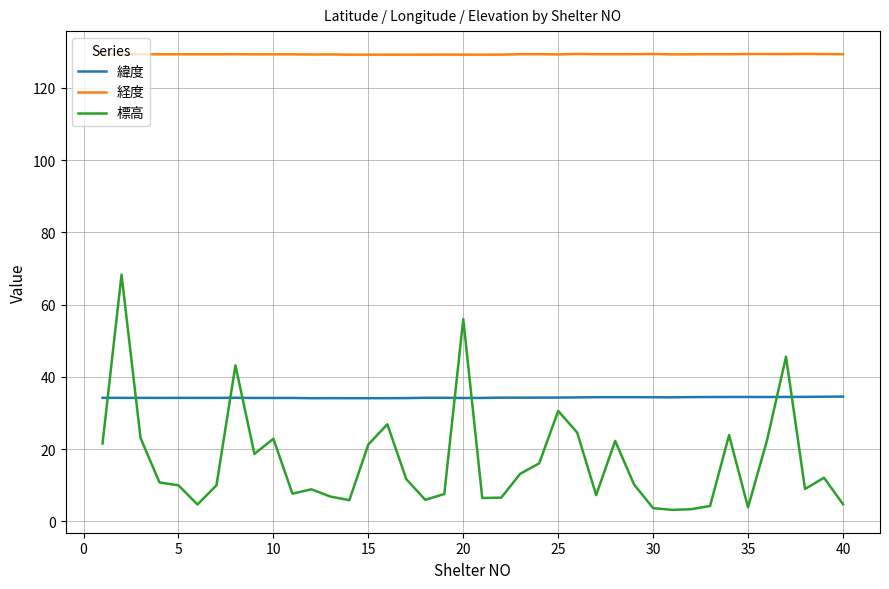

True or false: 標高 and 経度 intersect in this chart.

False